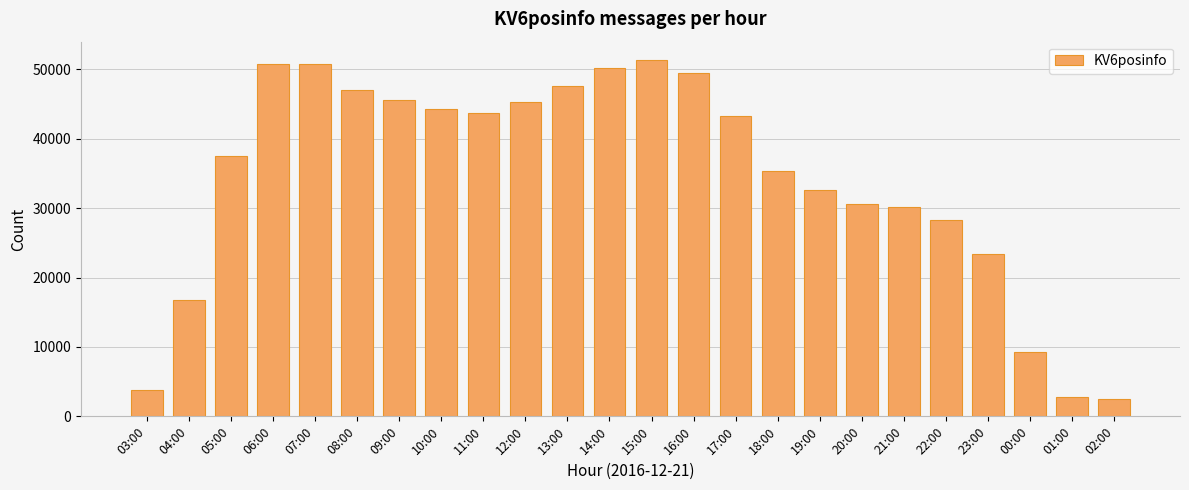

What is the difference between the maximum and minimum values?

48895